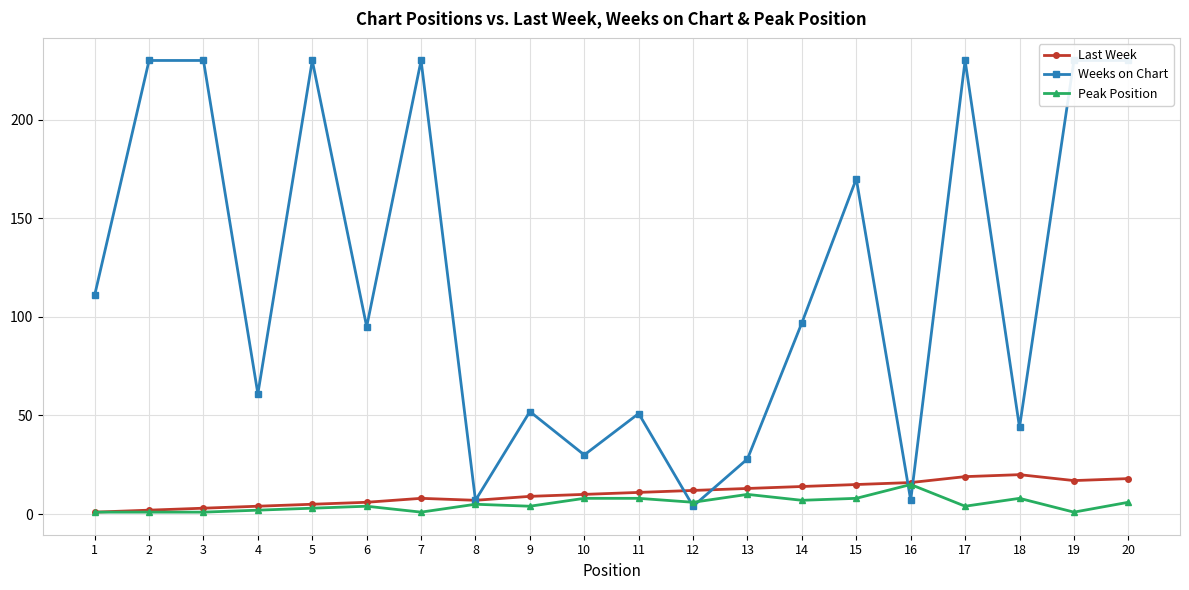

What are all the series names shown in the legend?

Last Week, Weeks on Chart, Peak Position